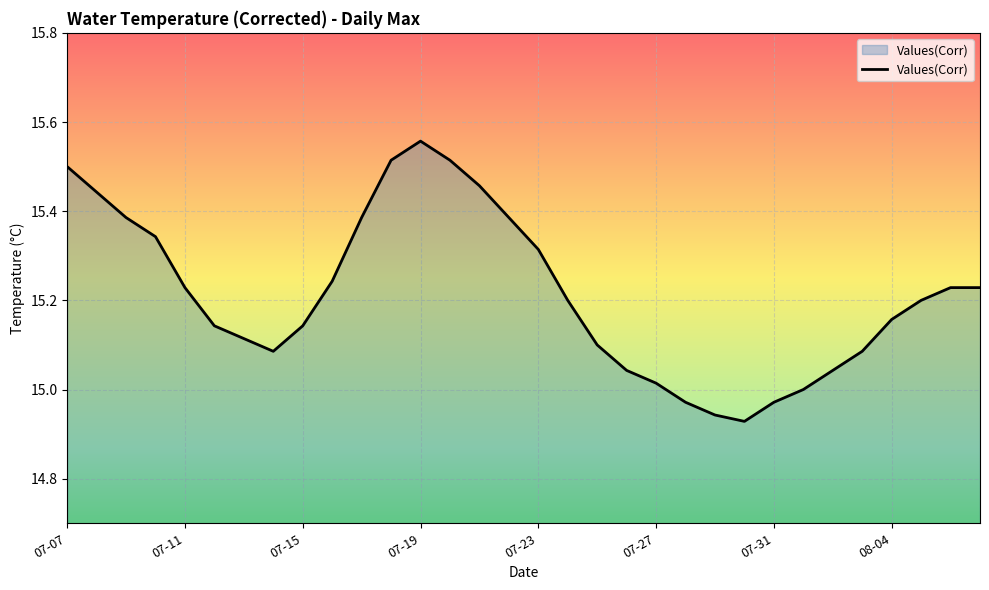

What is the difference between the maximum and minimum values?

0.6